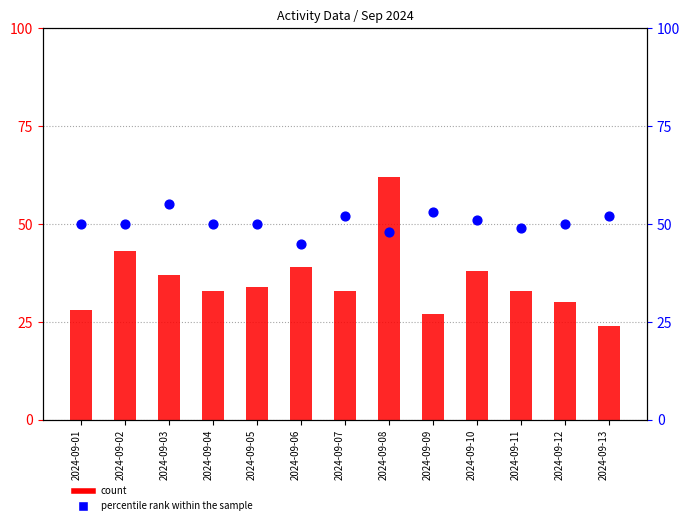

Which series has the largest Y range (max minus min)?

count